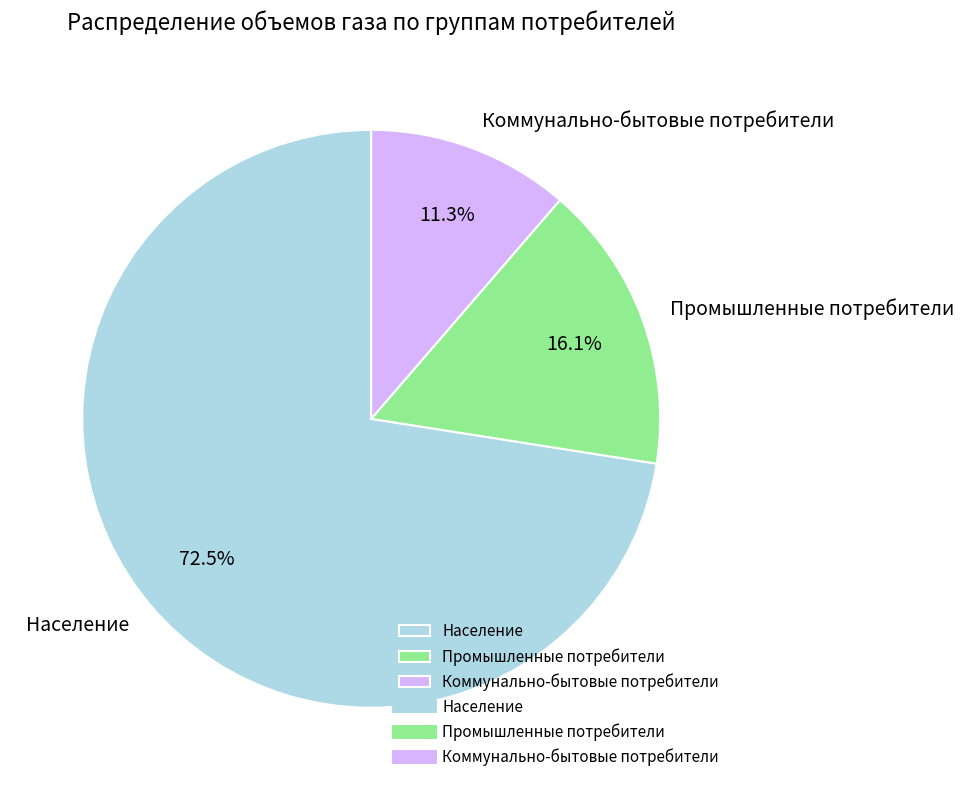

Which category accounts for the majority?

Население